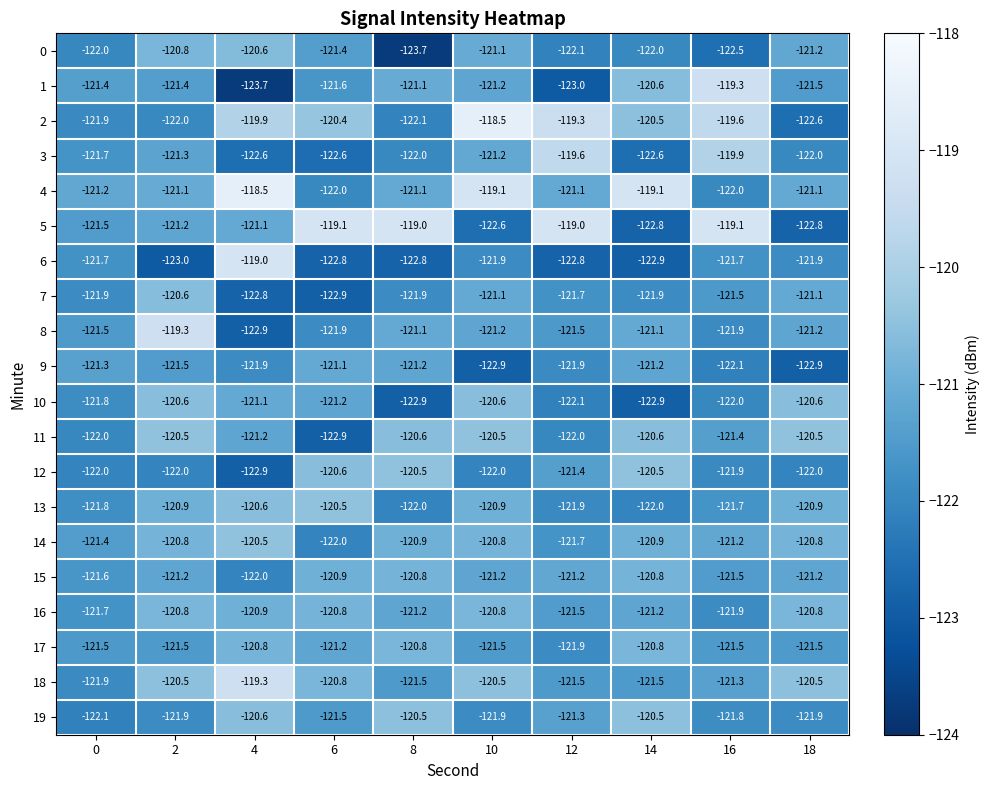

What is the minimum value for 13?

-122.0